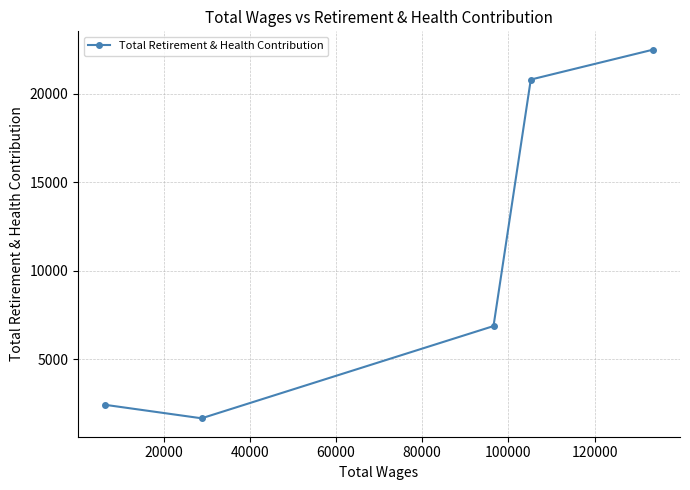

What is the value of the 2nd point from the left?

1663